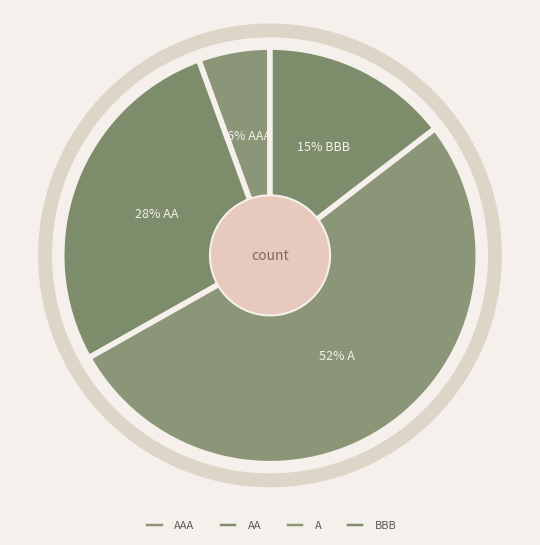

Is it true that A is 65% of the pie?

False